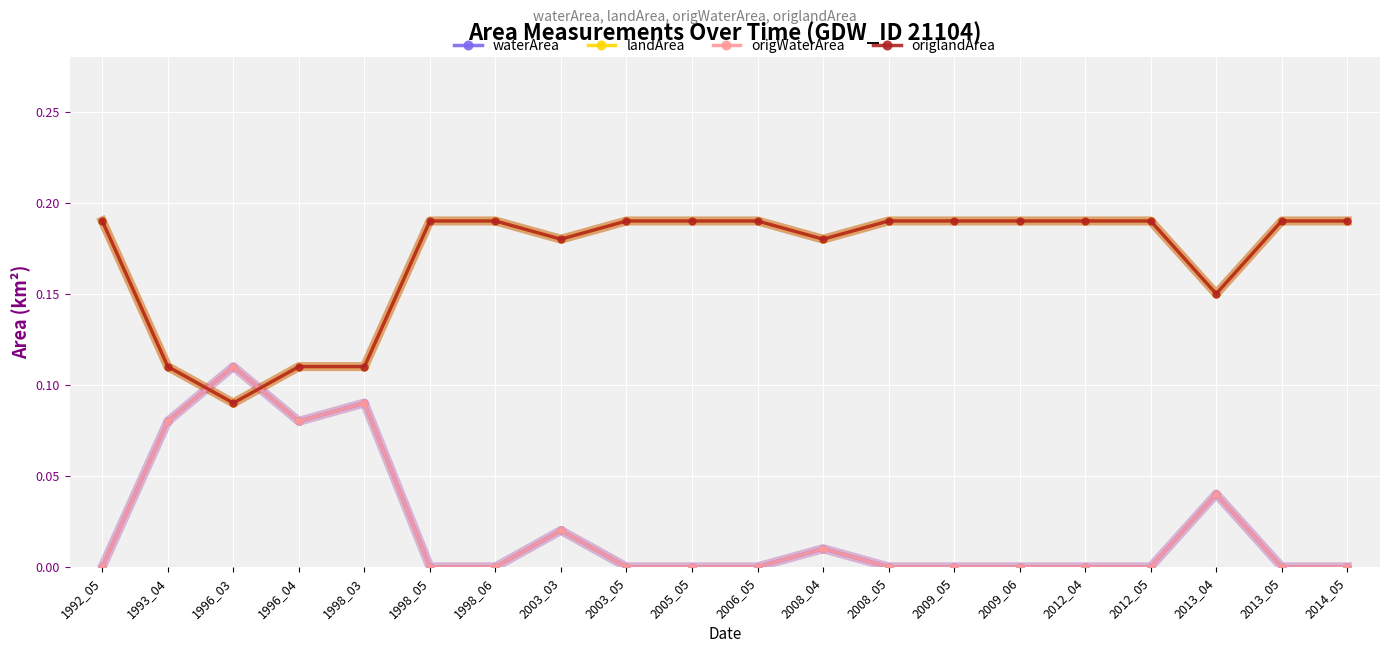

Does the chart have visible grid lines?

Yes